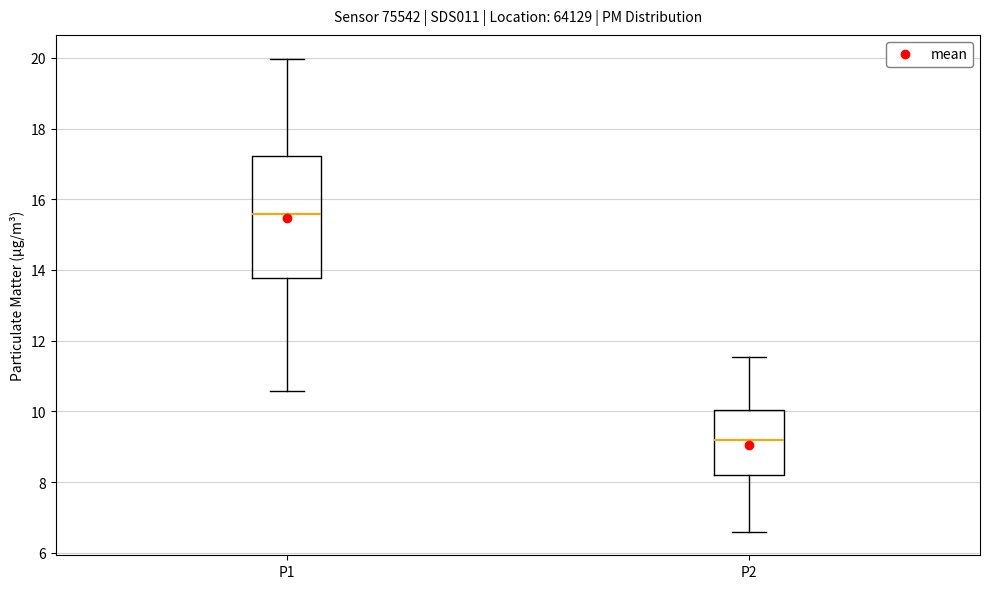

Which box is the tallest, from its lower edge to its upper edge?

P1